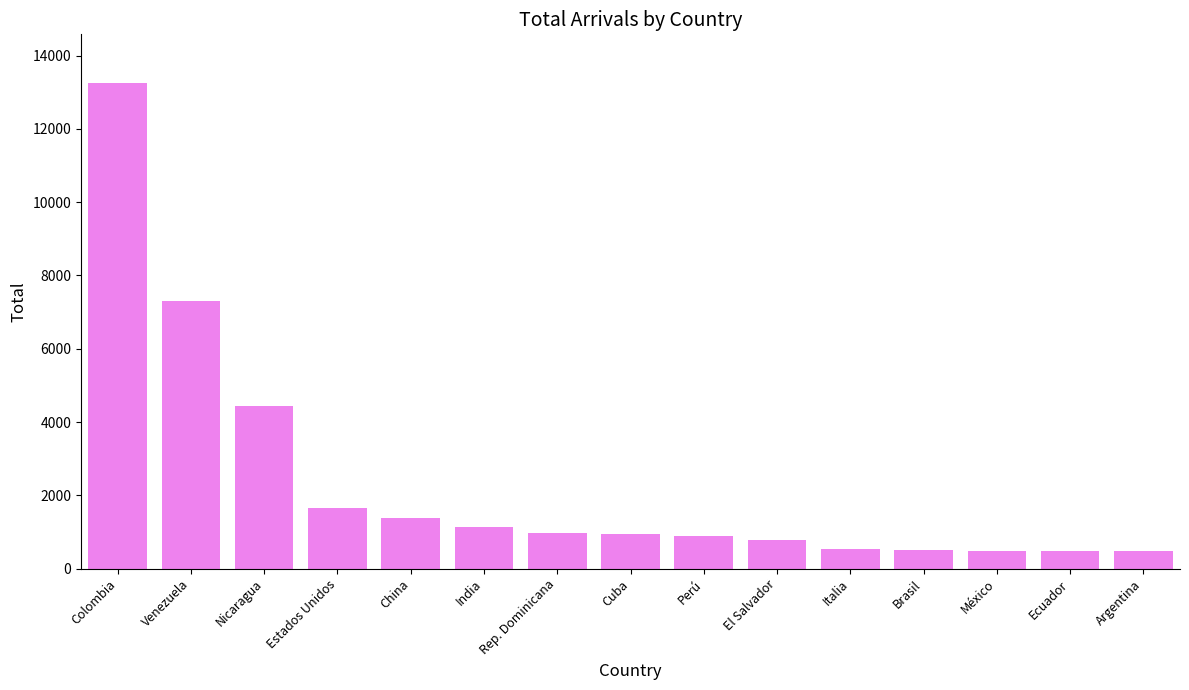

The chart shows a value of 490 at México. True or false?

True